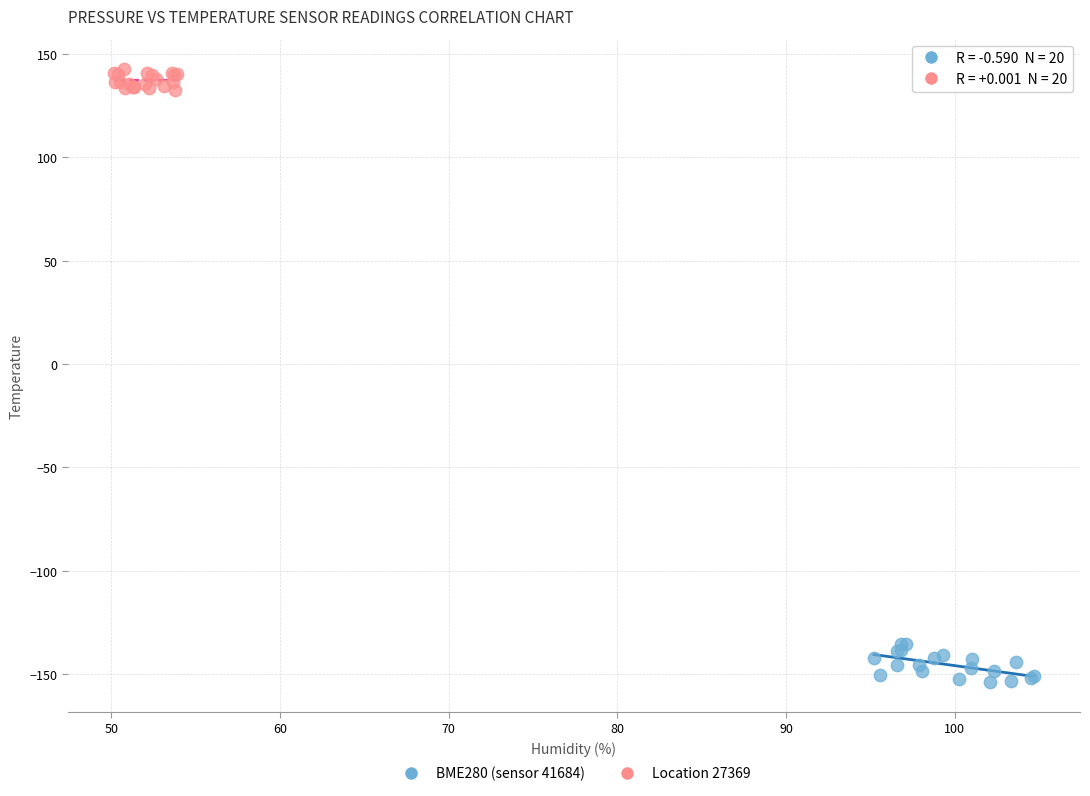

Which series contains the lowest Y value?

BME280 (sensor 41684)